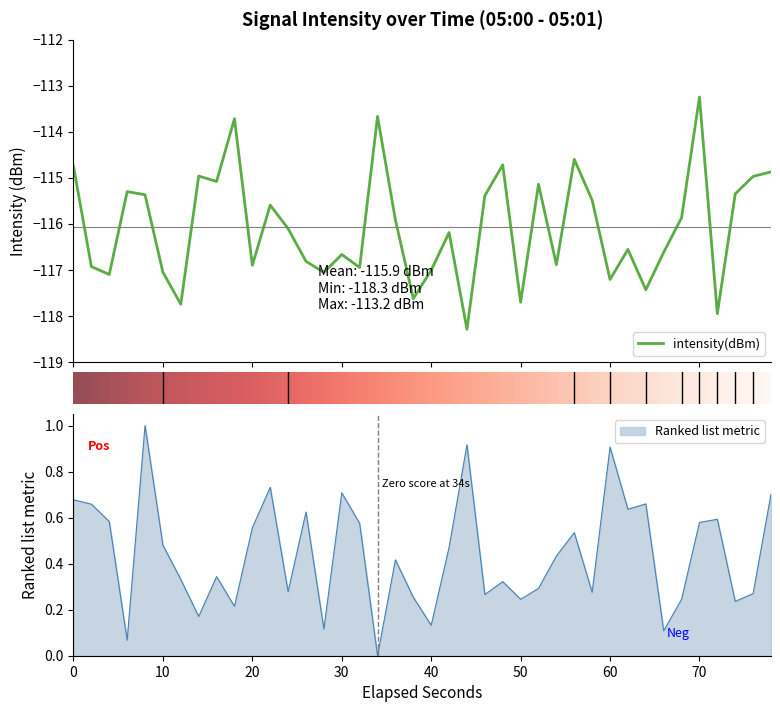

What is the highest value of the intensity(dBm) series?

-113.2